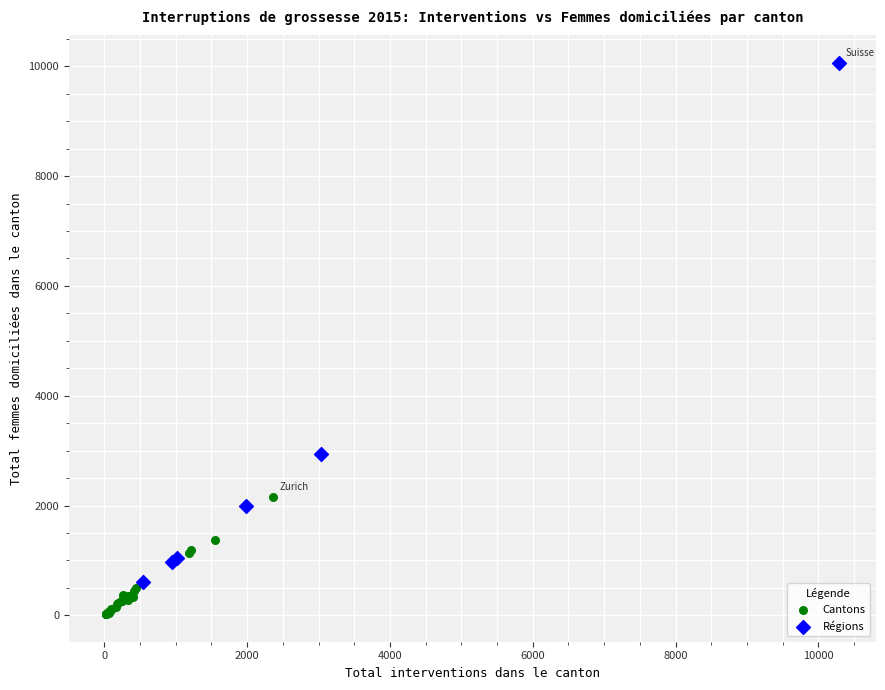

Which series reaches the maximum Y coordinate?

Régions